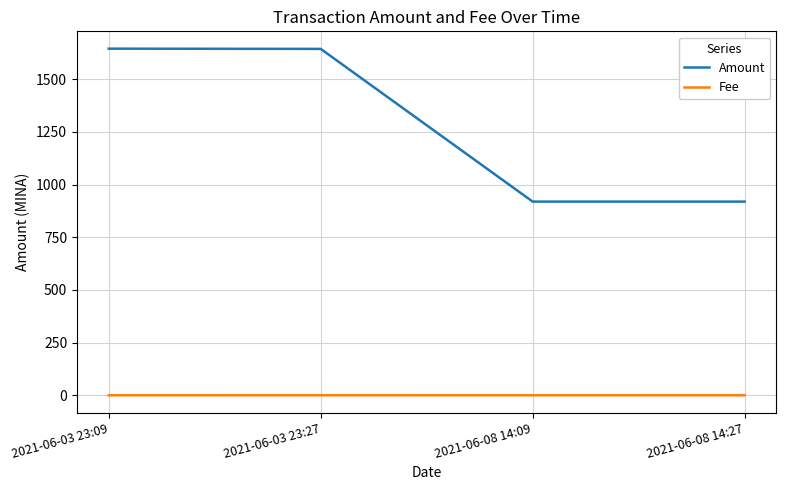

True or false: Amount and Fee intersect in this chart.

False